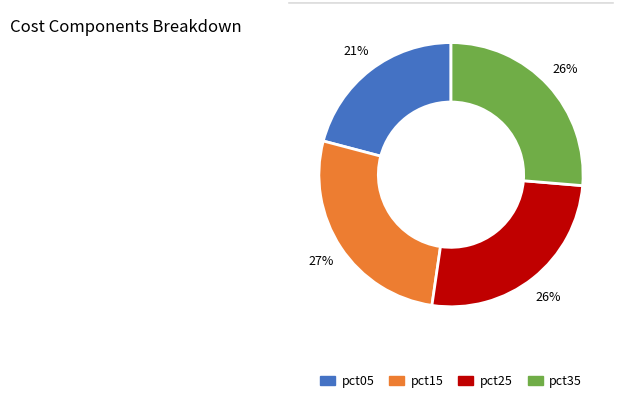

Is there a majority slice in this chart?

No